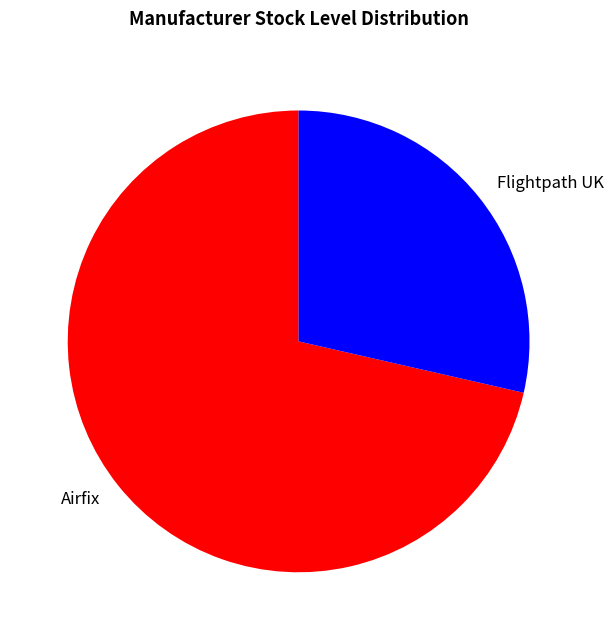

Is there a majority slice in this chart?

Yes